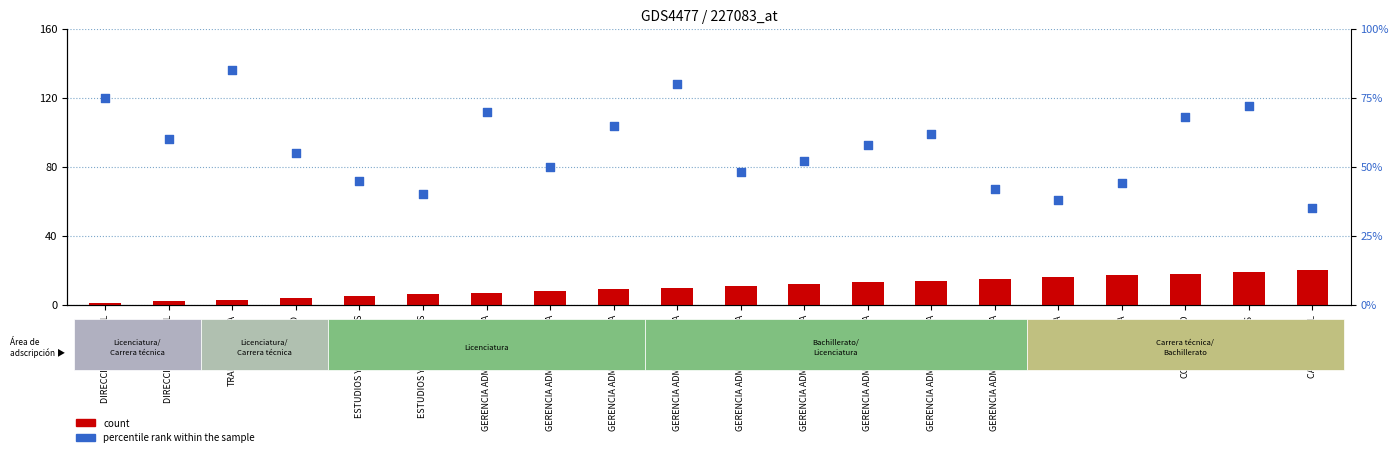

What are all the series names shown in the legend?

count, percentile rank within the sample